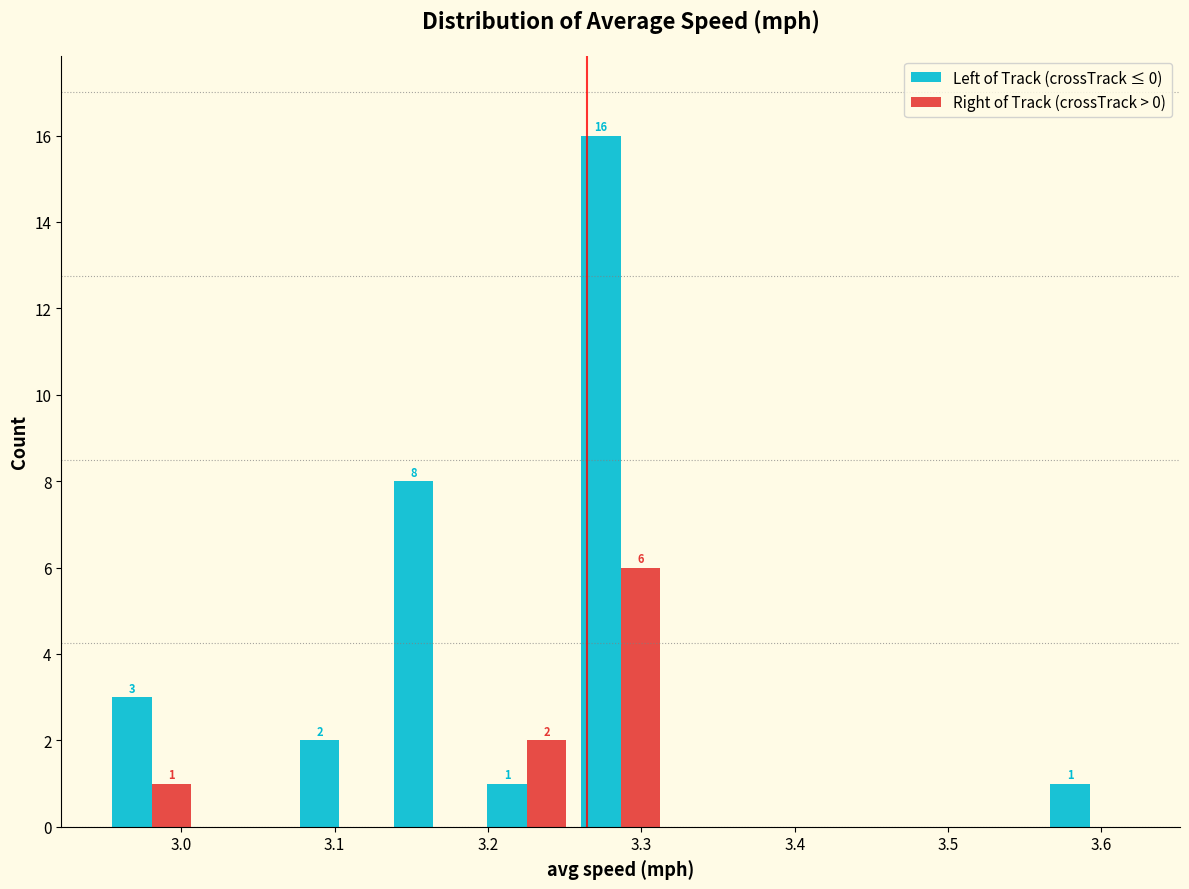

In the Right of Track (crossTrack > 0) series, which range on the x-axis has the tallest bar?

3.26 to 3.32